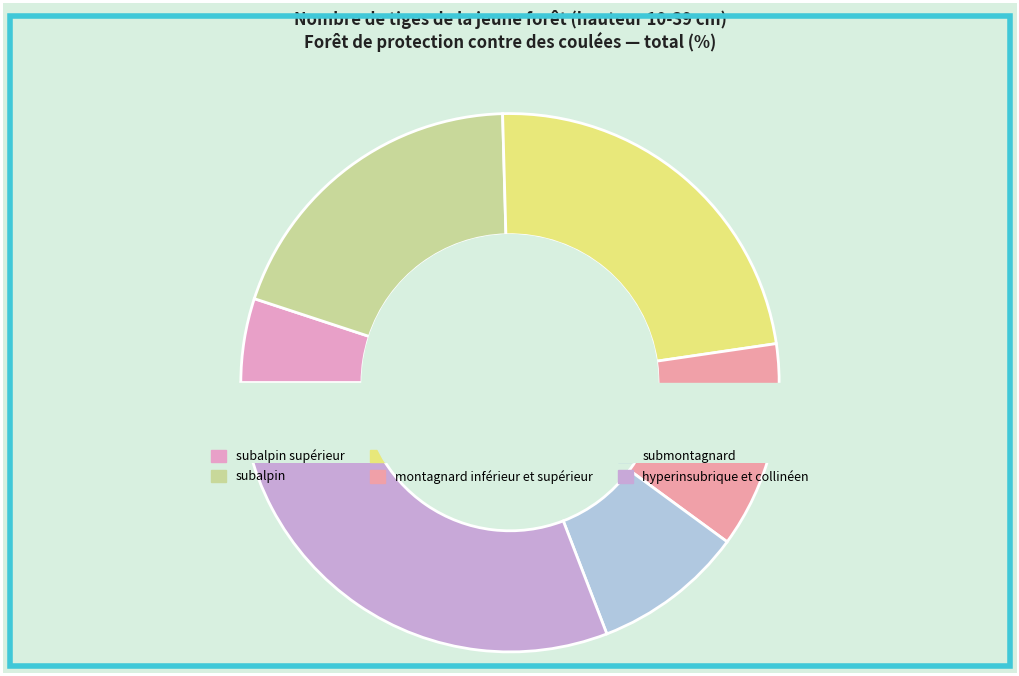

How many slices are in this pie chart?

6